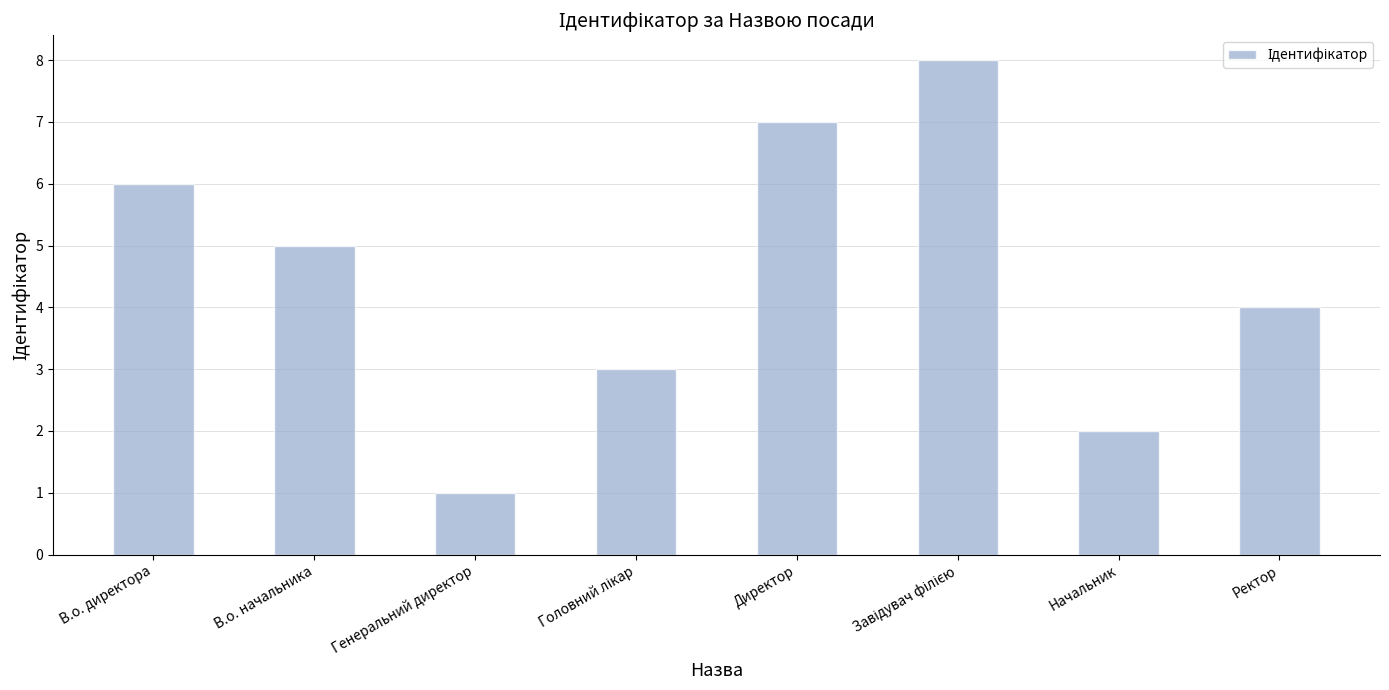

How many values are below 5?

4